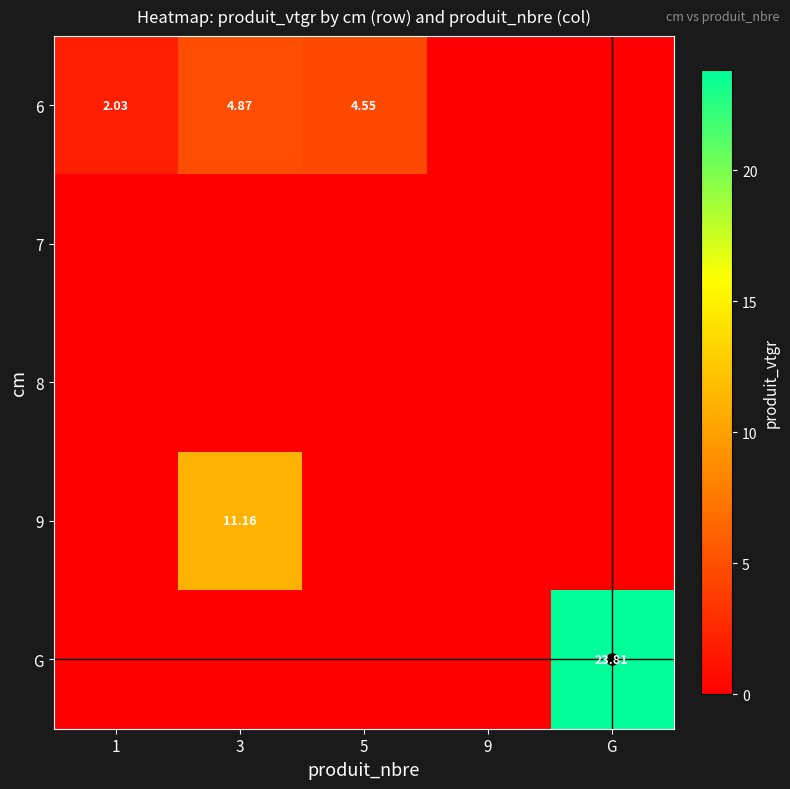

True or false: G has a value of 0.0 at 5.

True